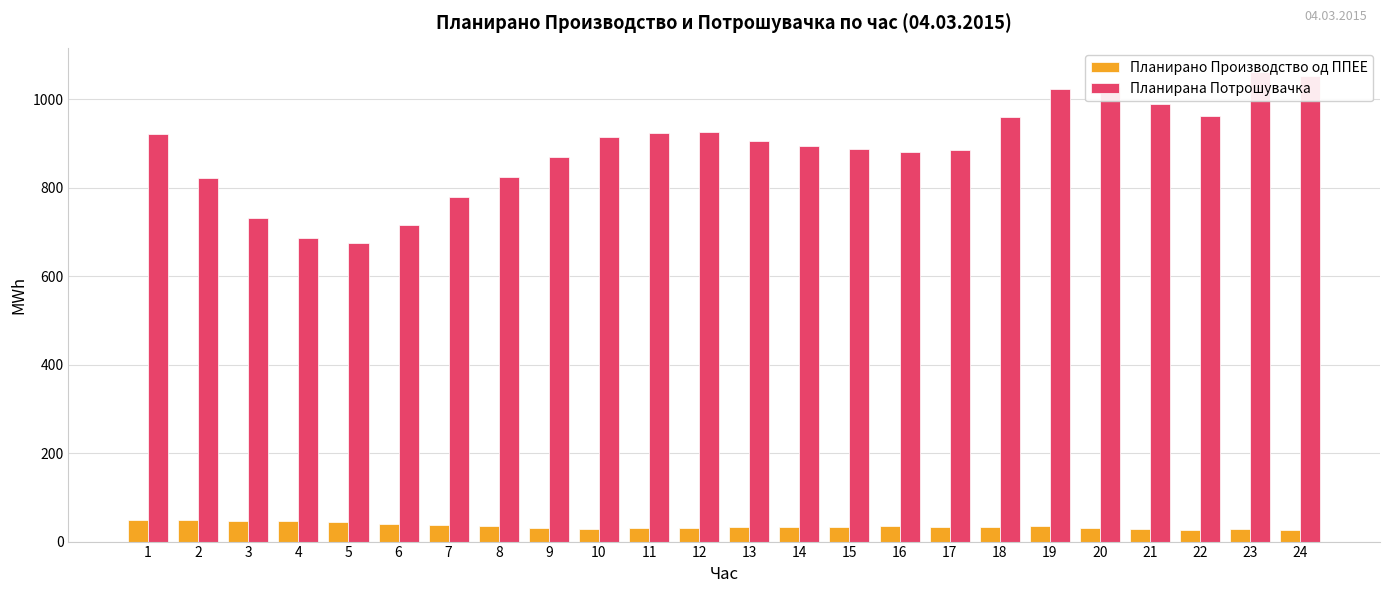

Which series changed the most between 6 and 20?

Планирана Потрошувачка